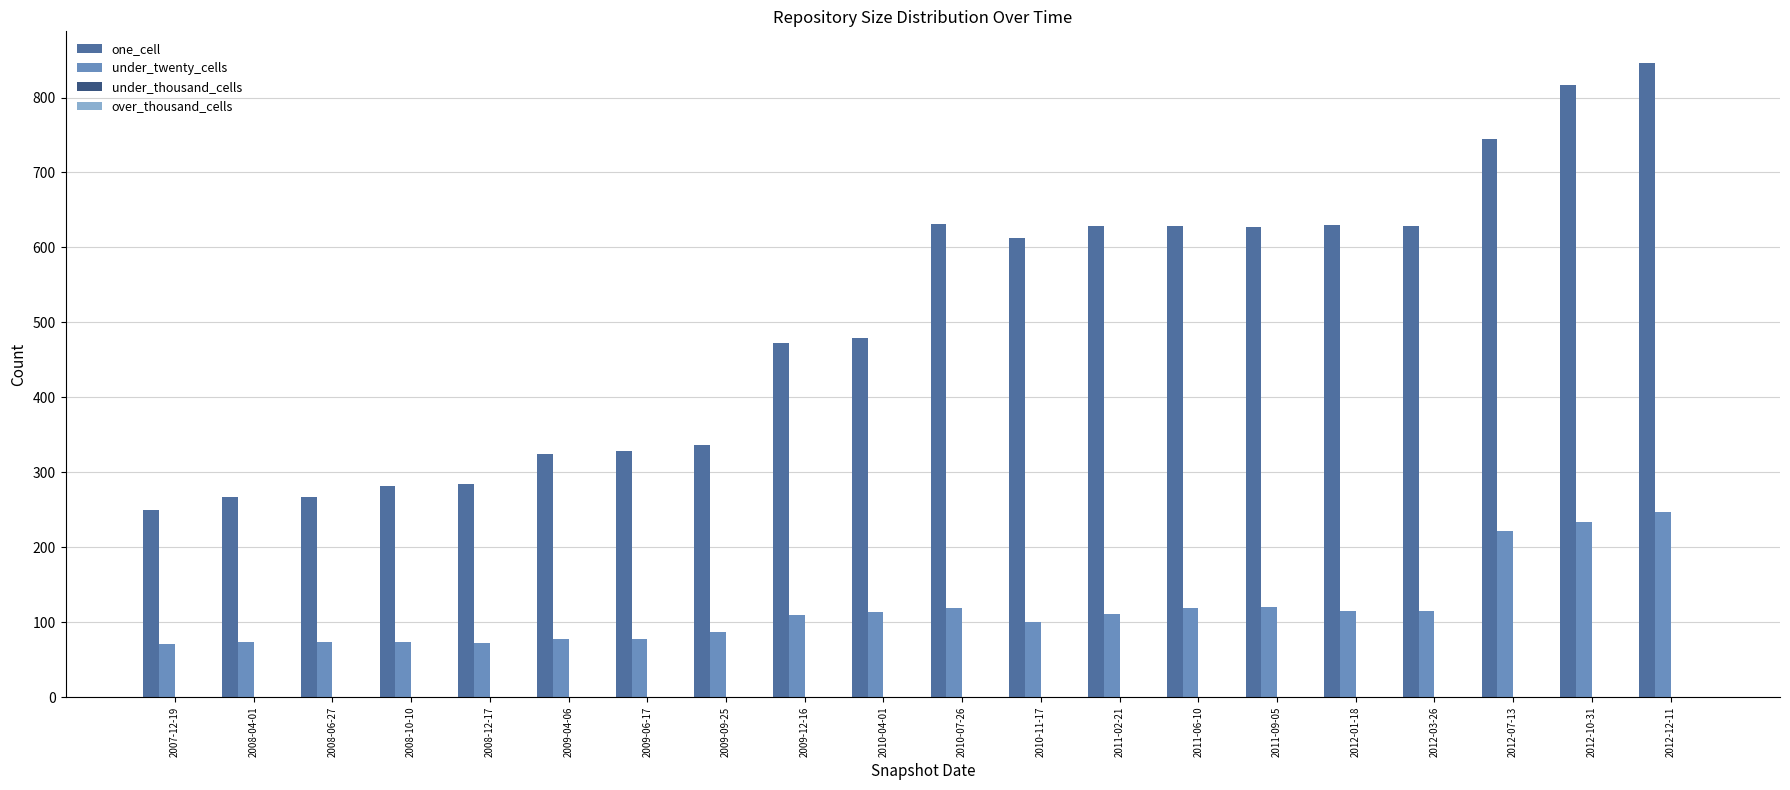

What is the sum of the one_cell values at 2008-10-10 and 2012-10-31?

1099